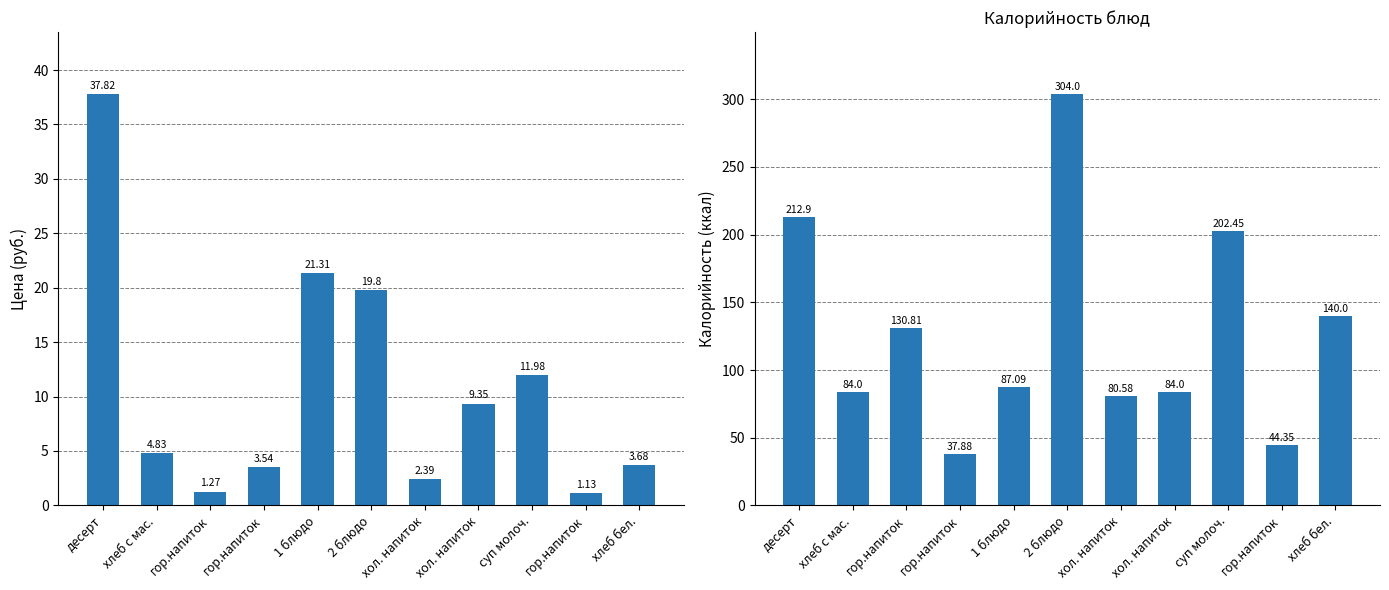

At which category is the sum across all series the highest?

2 блюдо